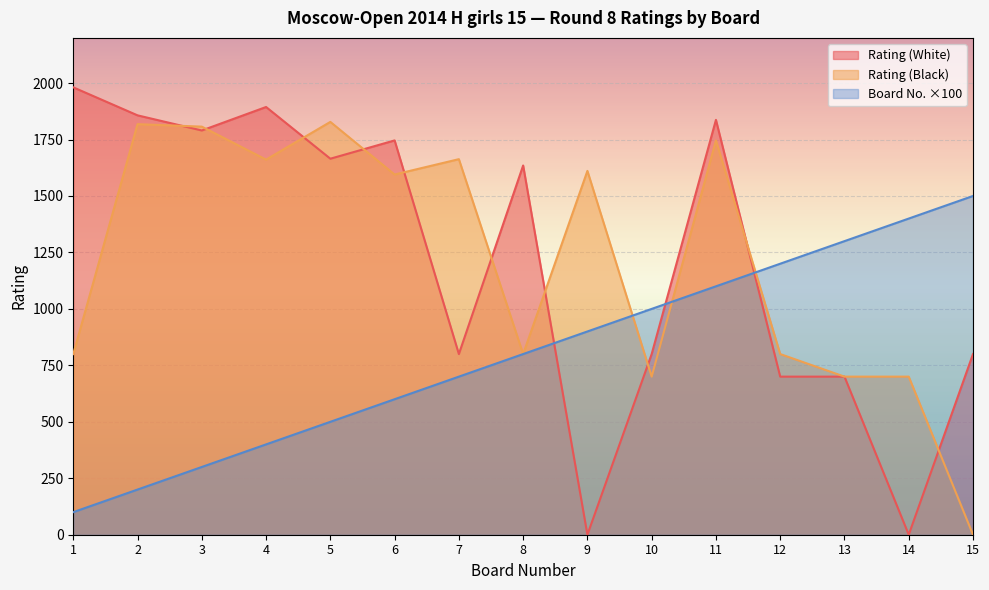

Which series has the largest total across all categories?

Rating (Black)